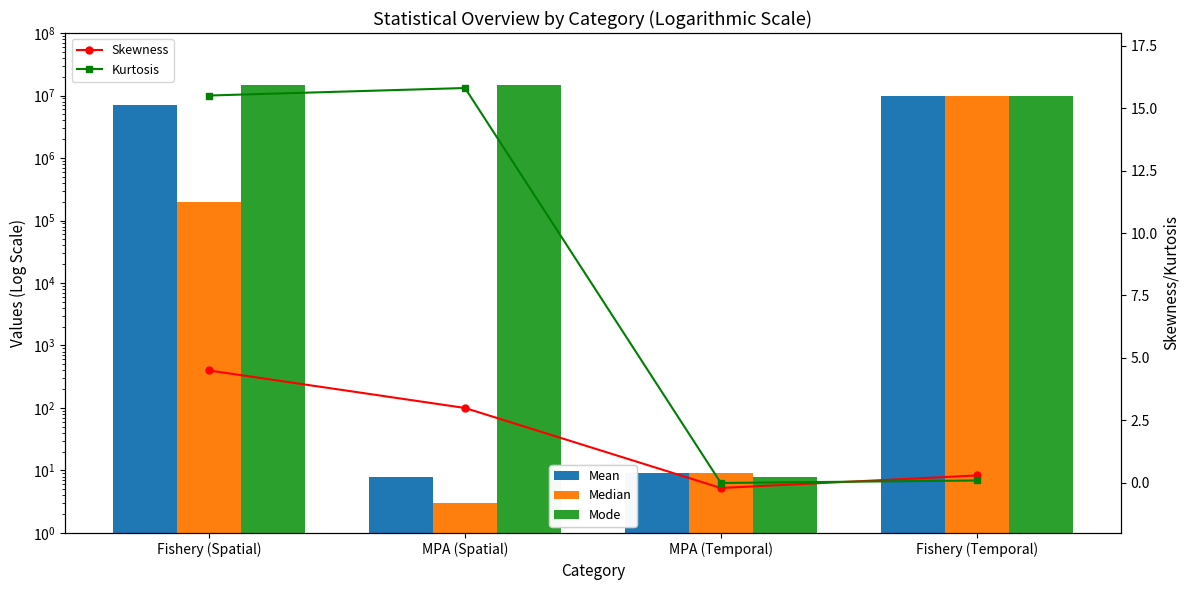

What is the lowest value of the Mode series?

8.0